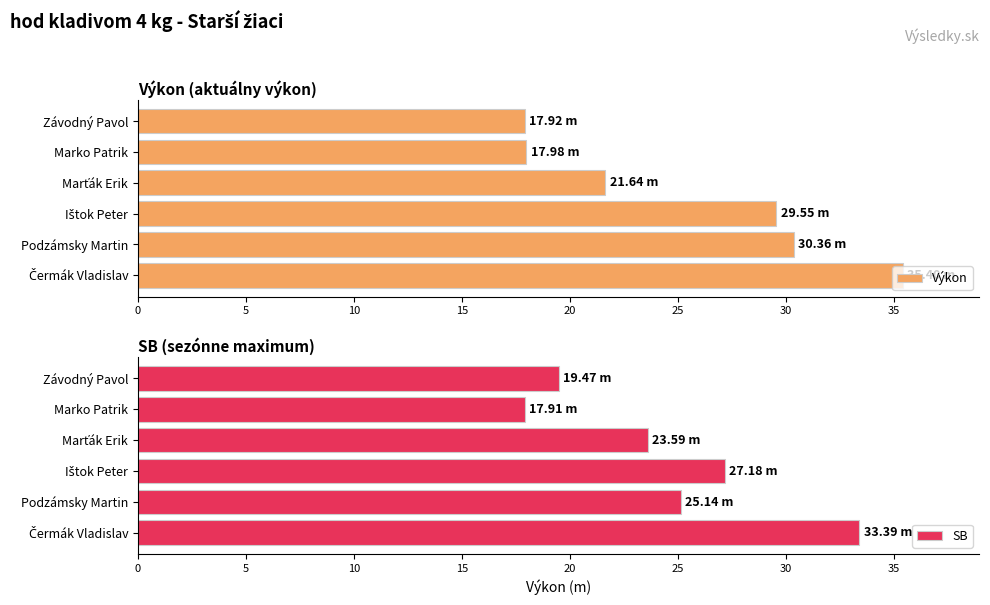

What is the difference between the second highest and minimum values in the SB series?

9.3